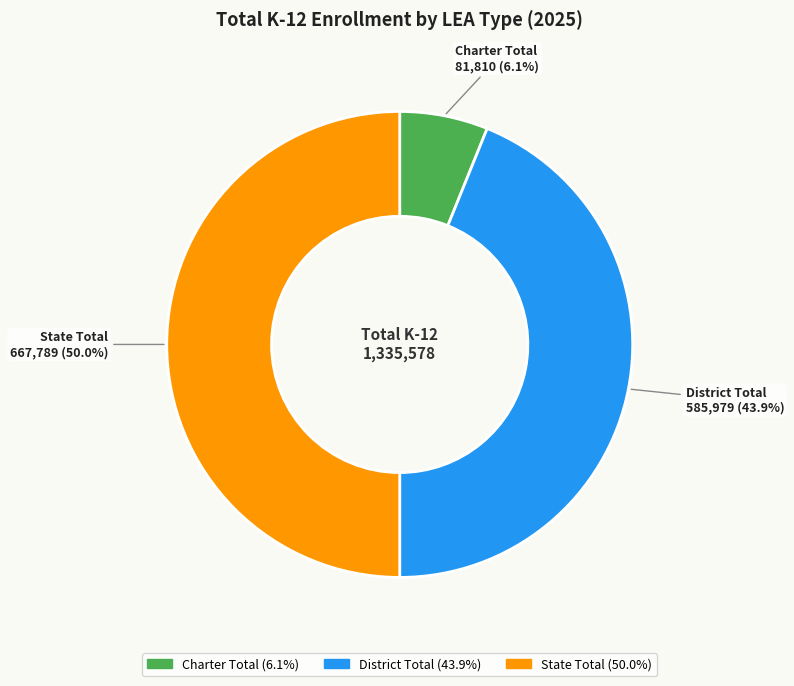

Which slice is the smallest?

Charter Total